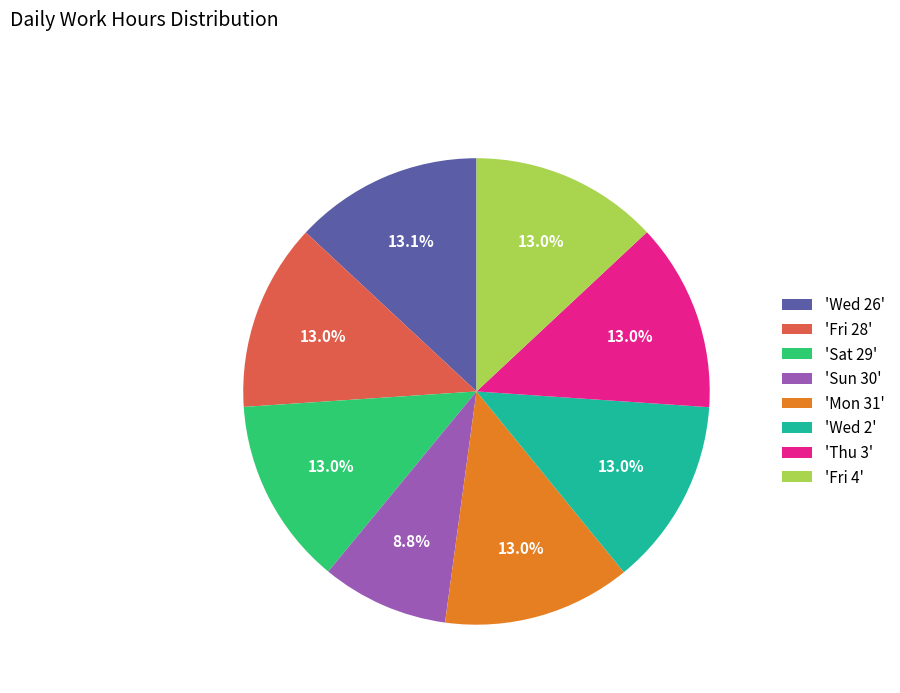

To the nearest percent, what is the difference between the largest and smallest slice percentages?

4%